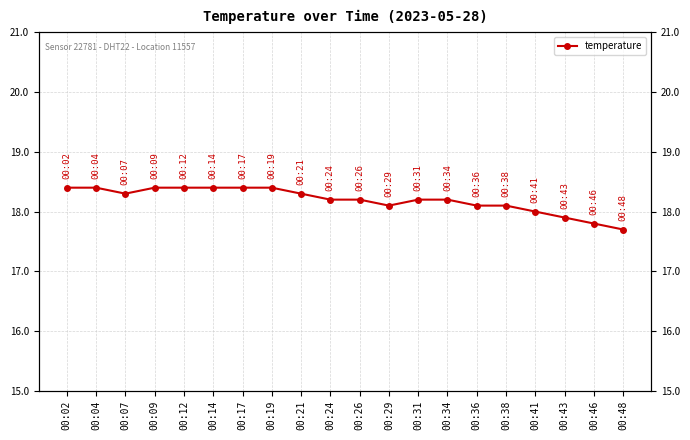

How many values are below 18?

3